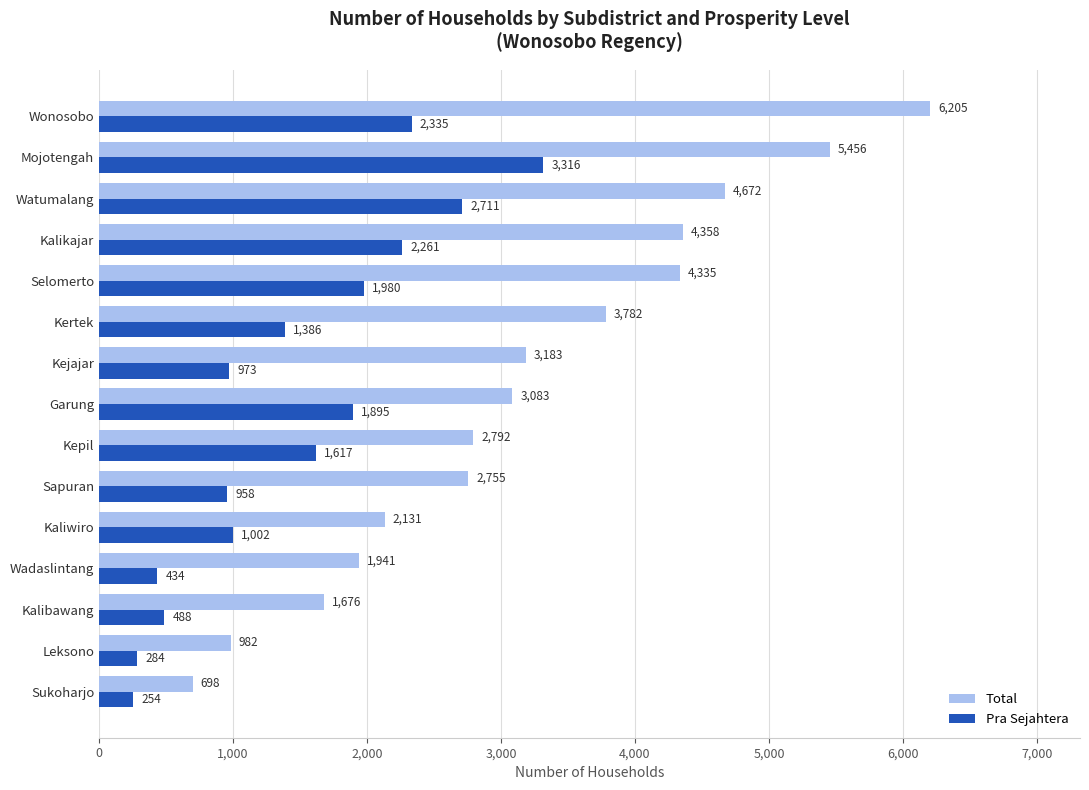

What are all the series names shown in the legend?

Total, Pra Sejahtera